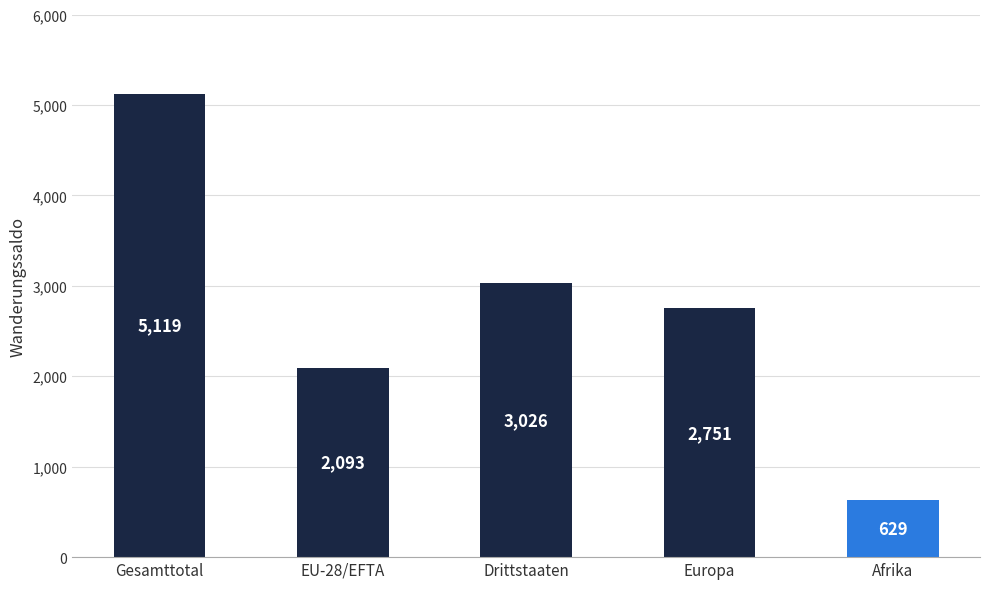

Rank the categories by value from highest to lowest.

Gesamttotal, Drittstaaten, Europa, EU-28/EFTA, Afrika